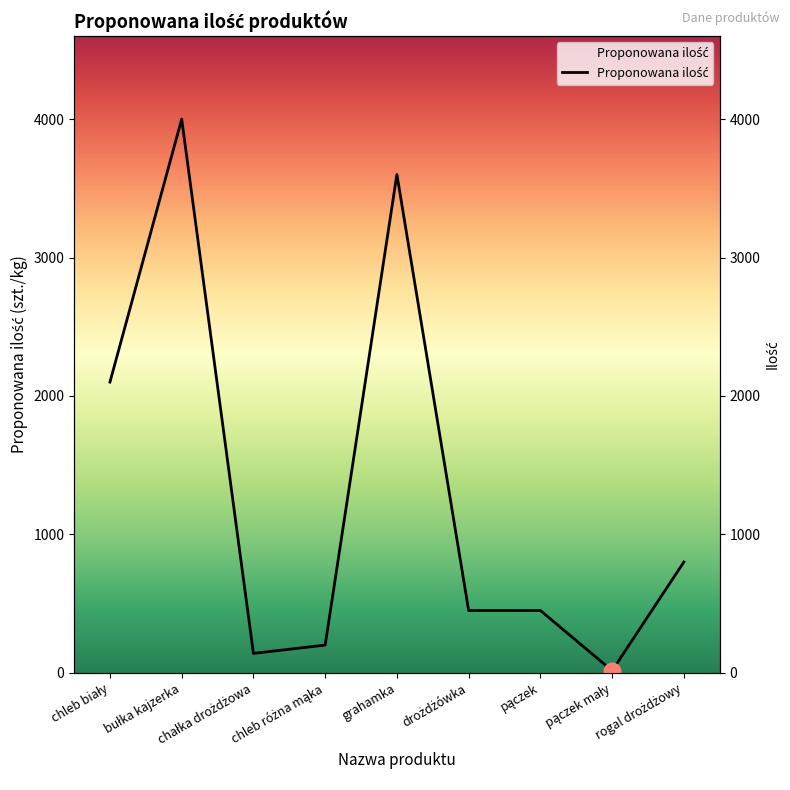

How many lines are shown in the chart?

1